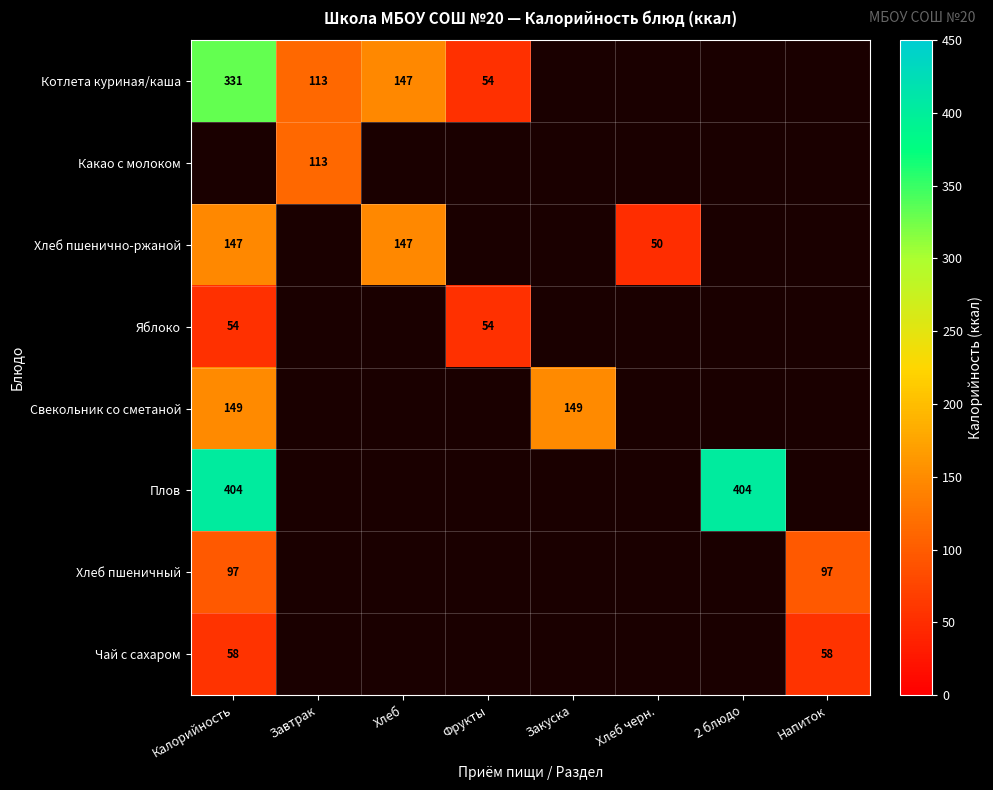

The value of Котлета куриная/каша at Завтрак is 113. True or false?

True